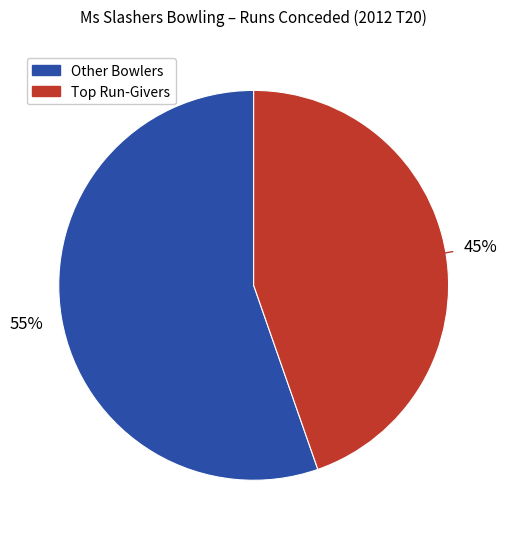

To the nearest percent, what is the average slice percentage?

50%